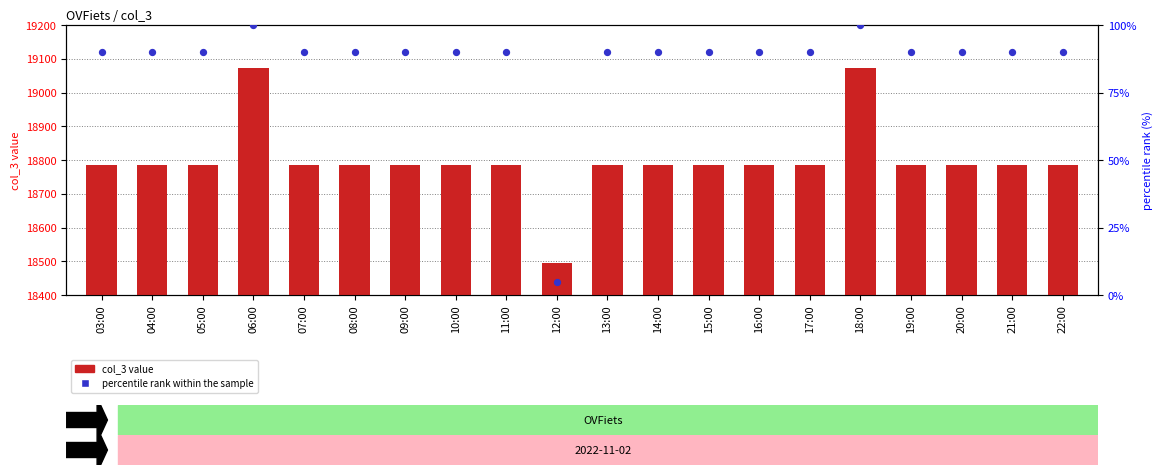

Which series contains the lowest Y value?

percentile rank within the sample